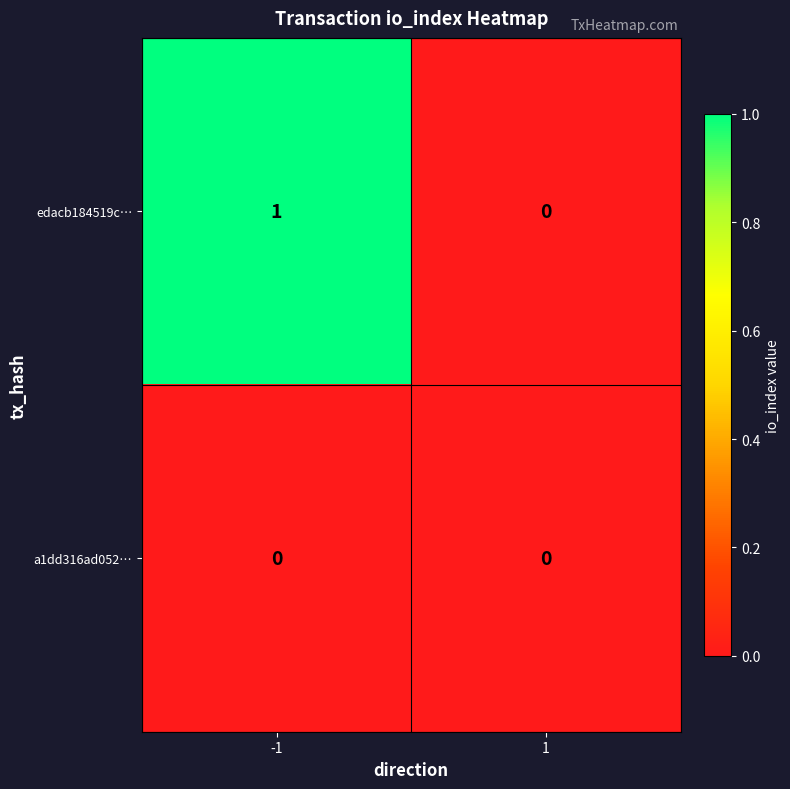

Rank the series by their average value, from highest to lowest.

edacb184519c…, a1dd316ad052…